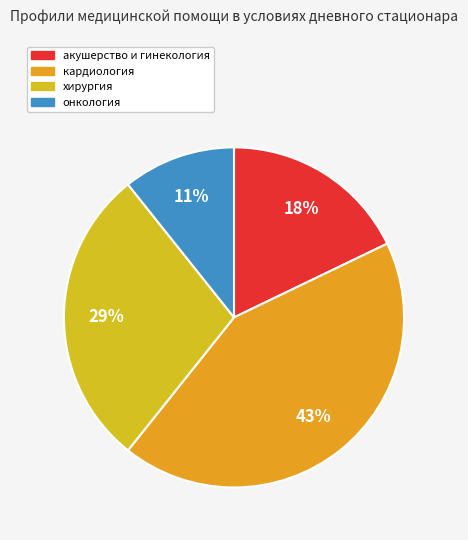

True or false: онкология accounts for 11% of the total.

True